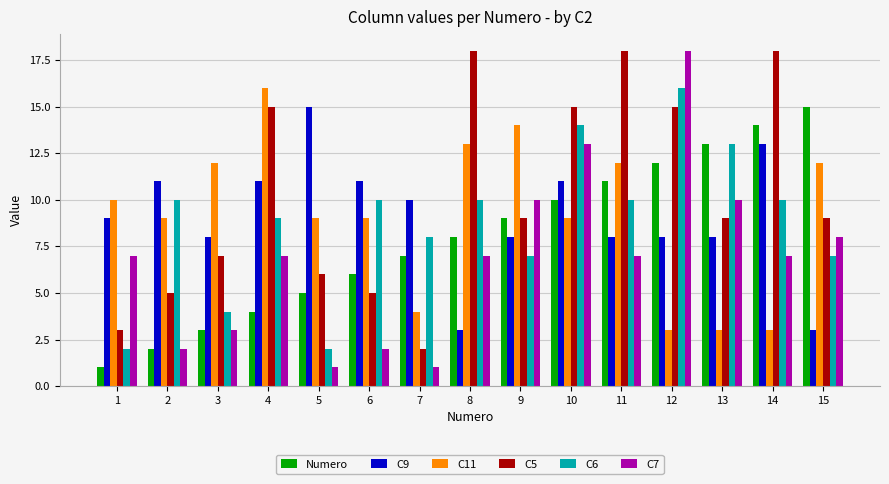

The C6 series shows 10 at 9. True or false?

False